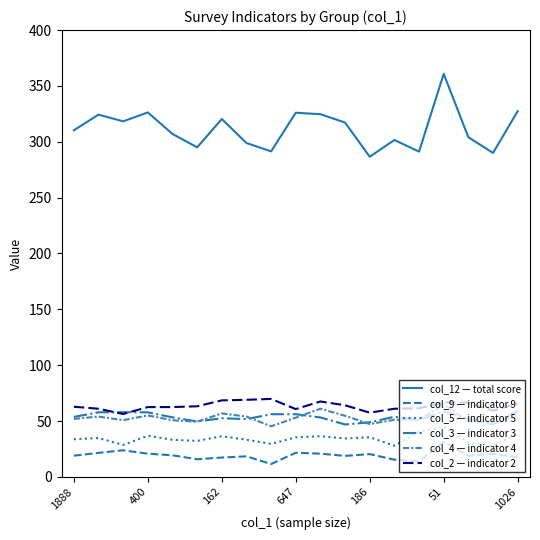

What is the minimum value shown in the chart?

11.5